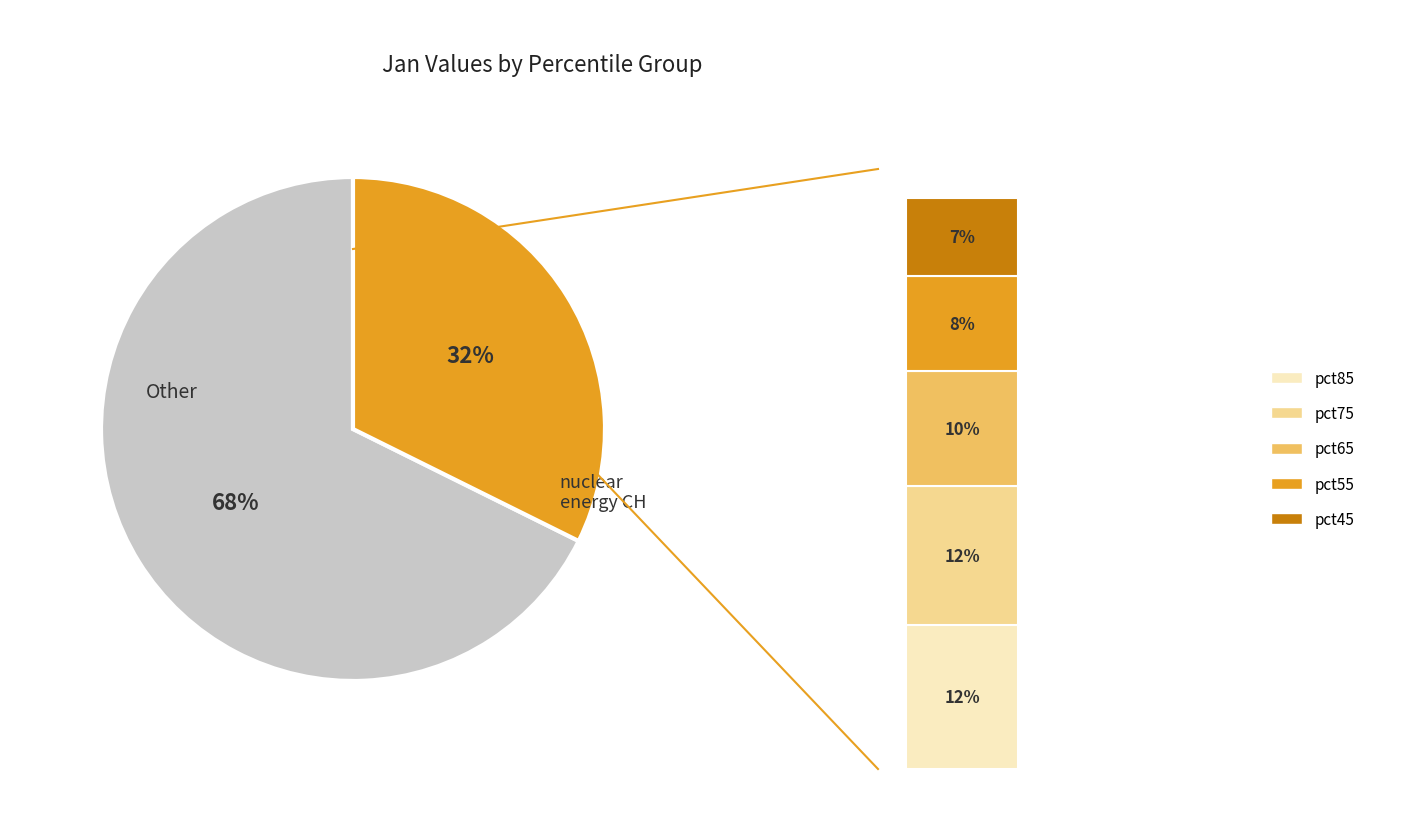

Combined, do pct05 and pct65 account for over 50%?

No